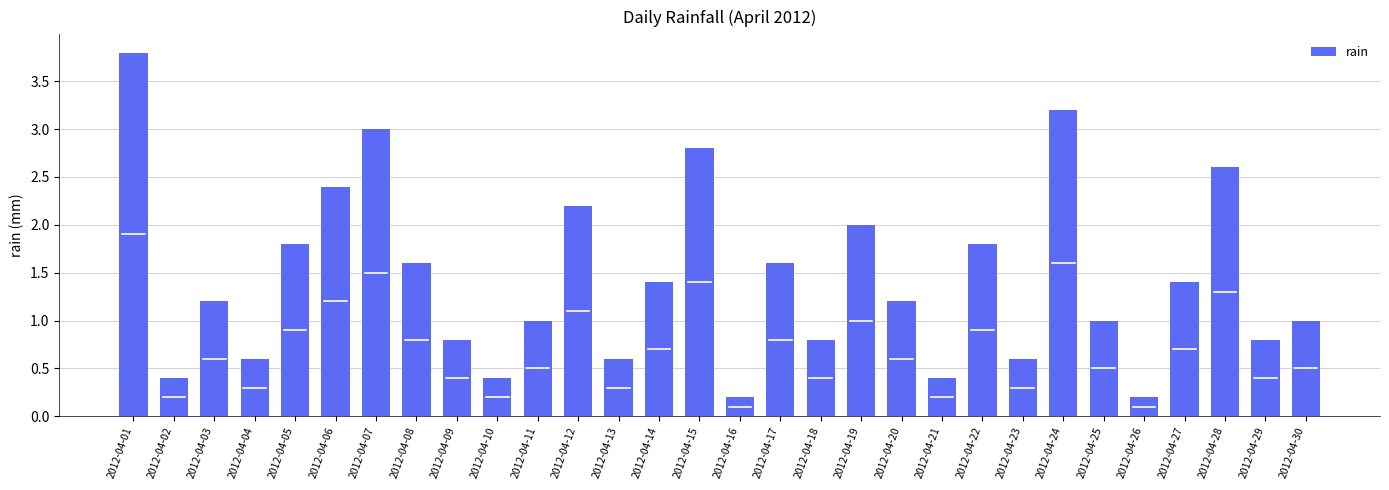

What is the sum of the values at 2012-04-16 and 2012-04-19?

2.2